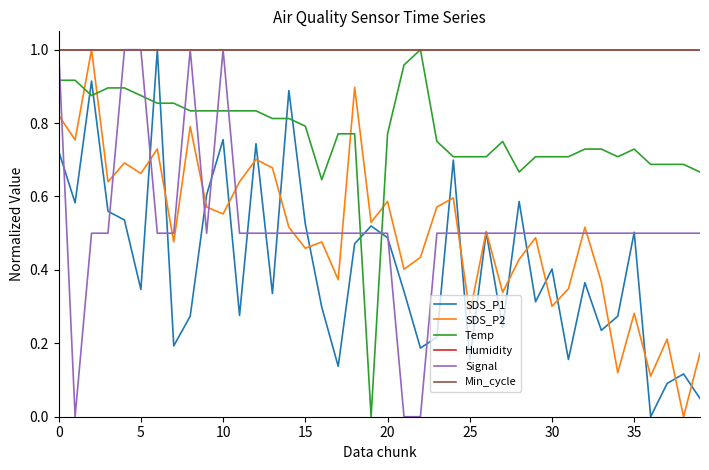

Does the chart display data point markers on the line(s)?

No